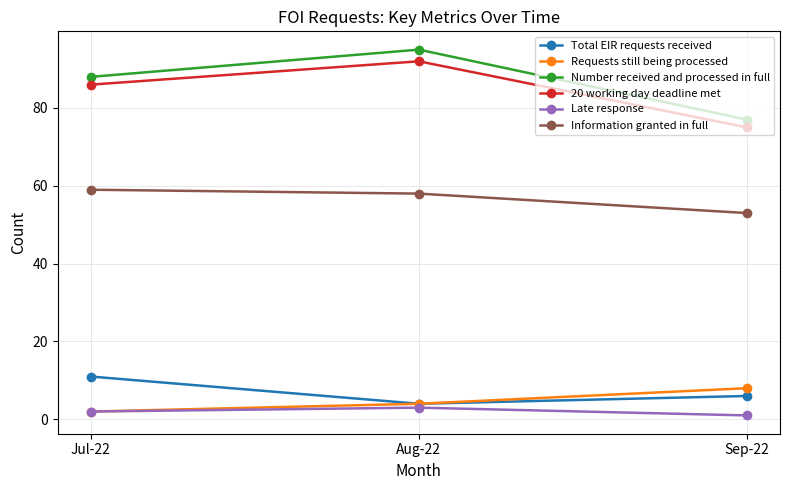

The Requests still being processed series shows 4 at Aug-22. True or false?

True